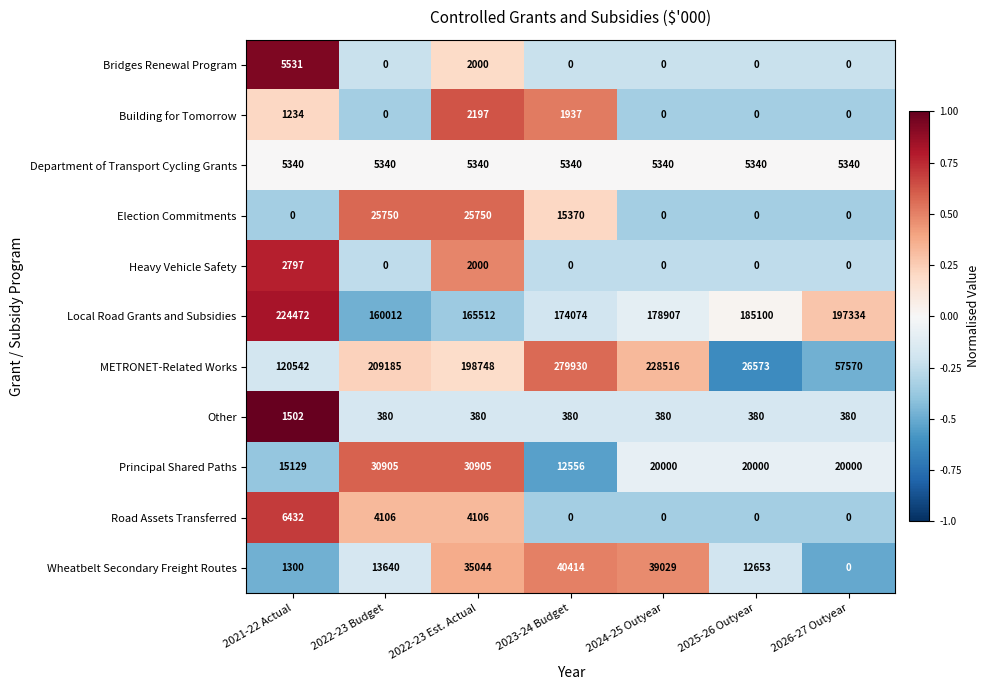

At which category does the chart reach its peak across all series?

2023-24 Budget